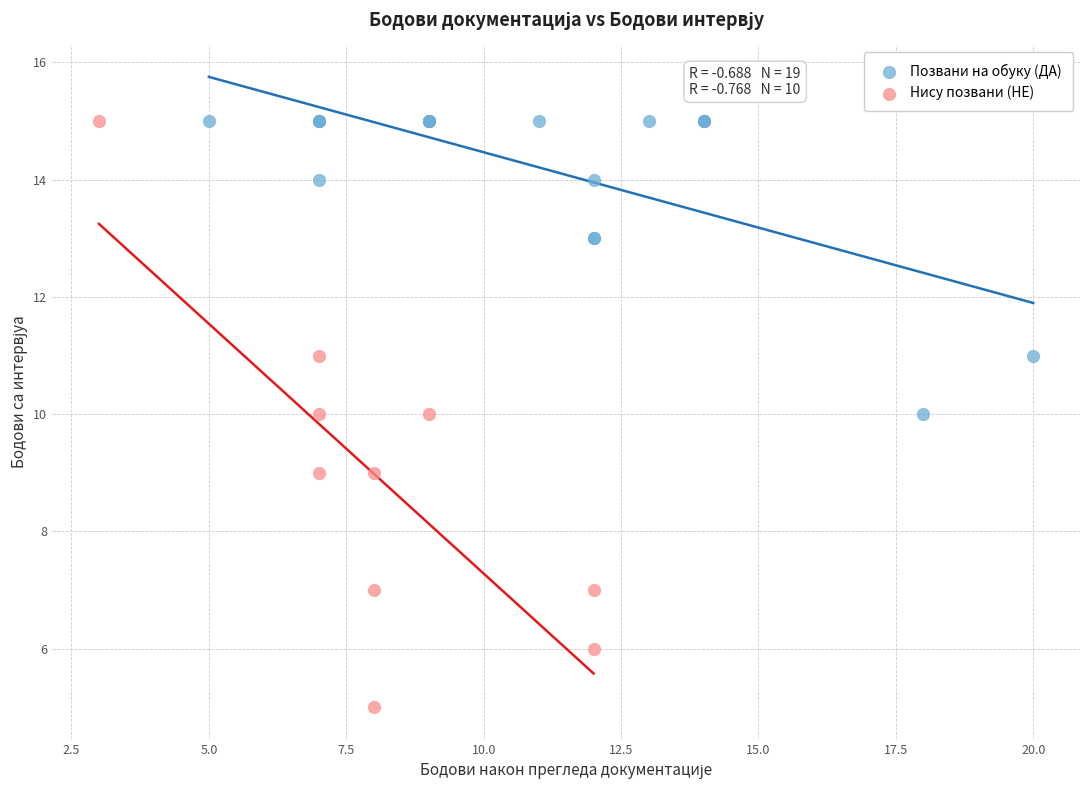

Which series has the largest Y range (max minus min)?

Нису позвани (НЕ)